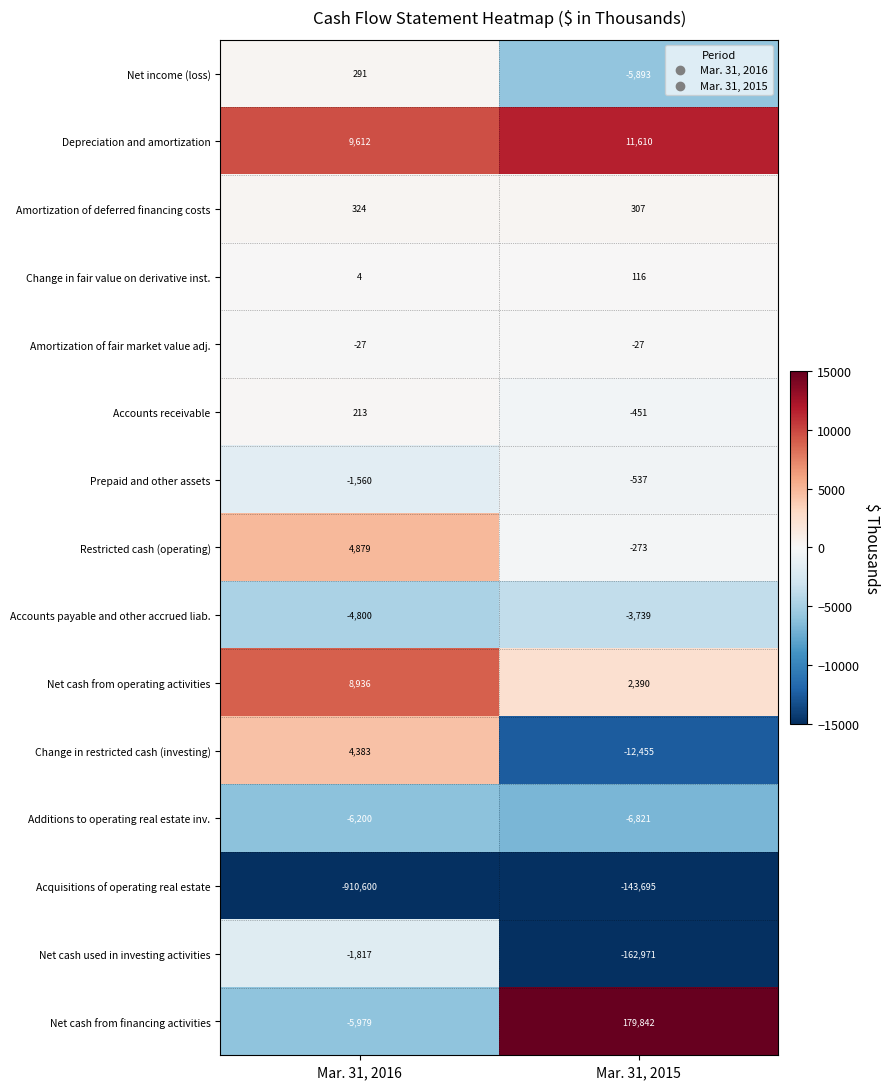

Which series changed the most between Mar. 31, 2016 and Mar. 31, 2015?

Acquisitions of operating real estate